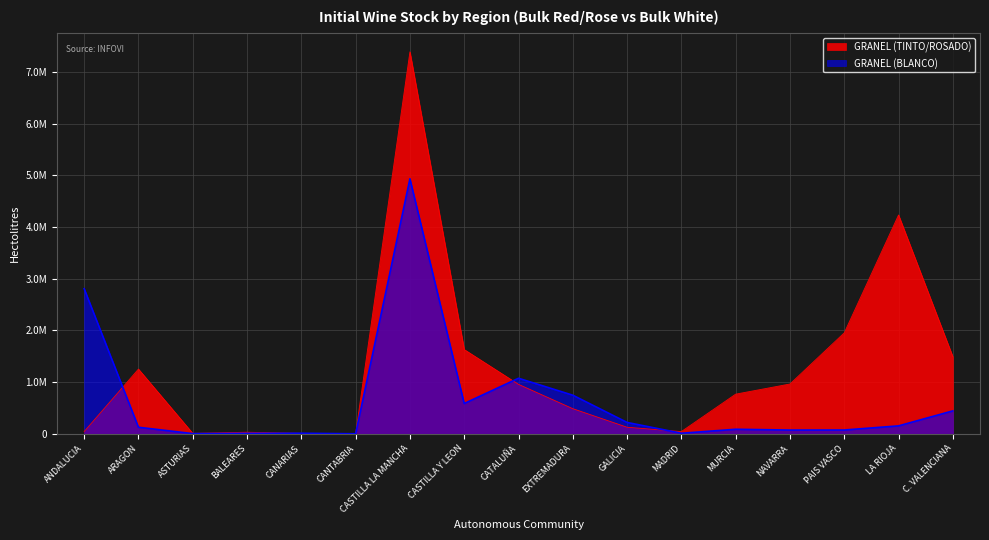

What is the total value across all series at GALICIA?

347934